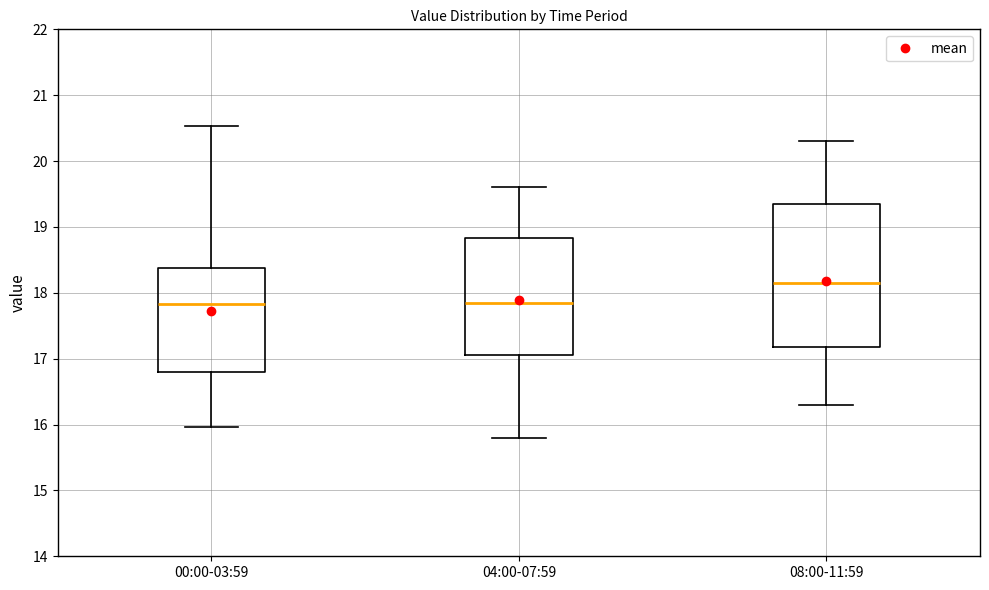

Reading left to right, transcribe this box plot: for each box, give where its median line is, the range the box spans, and where its two whiskers end, as read against the y-axis. The values are not printed on the chart, so give them approximately, as read against the axis.

00:00-03:59: median 17.8, box 16.8 to 18.4, whiskers 16.0 to 20.5
04:00-07:59: median 17.9, box 17.1 to 18.8, whiskers 15.8 to 19.6
08:00-11:59: median 18.2, box 17.2 to 19.4, whiskers 16.3 to 20.3